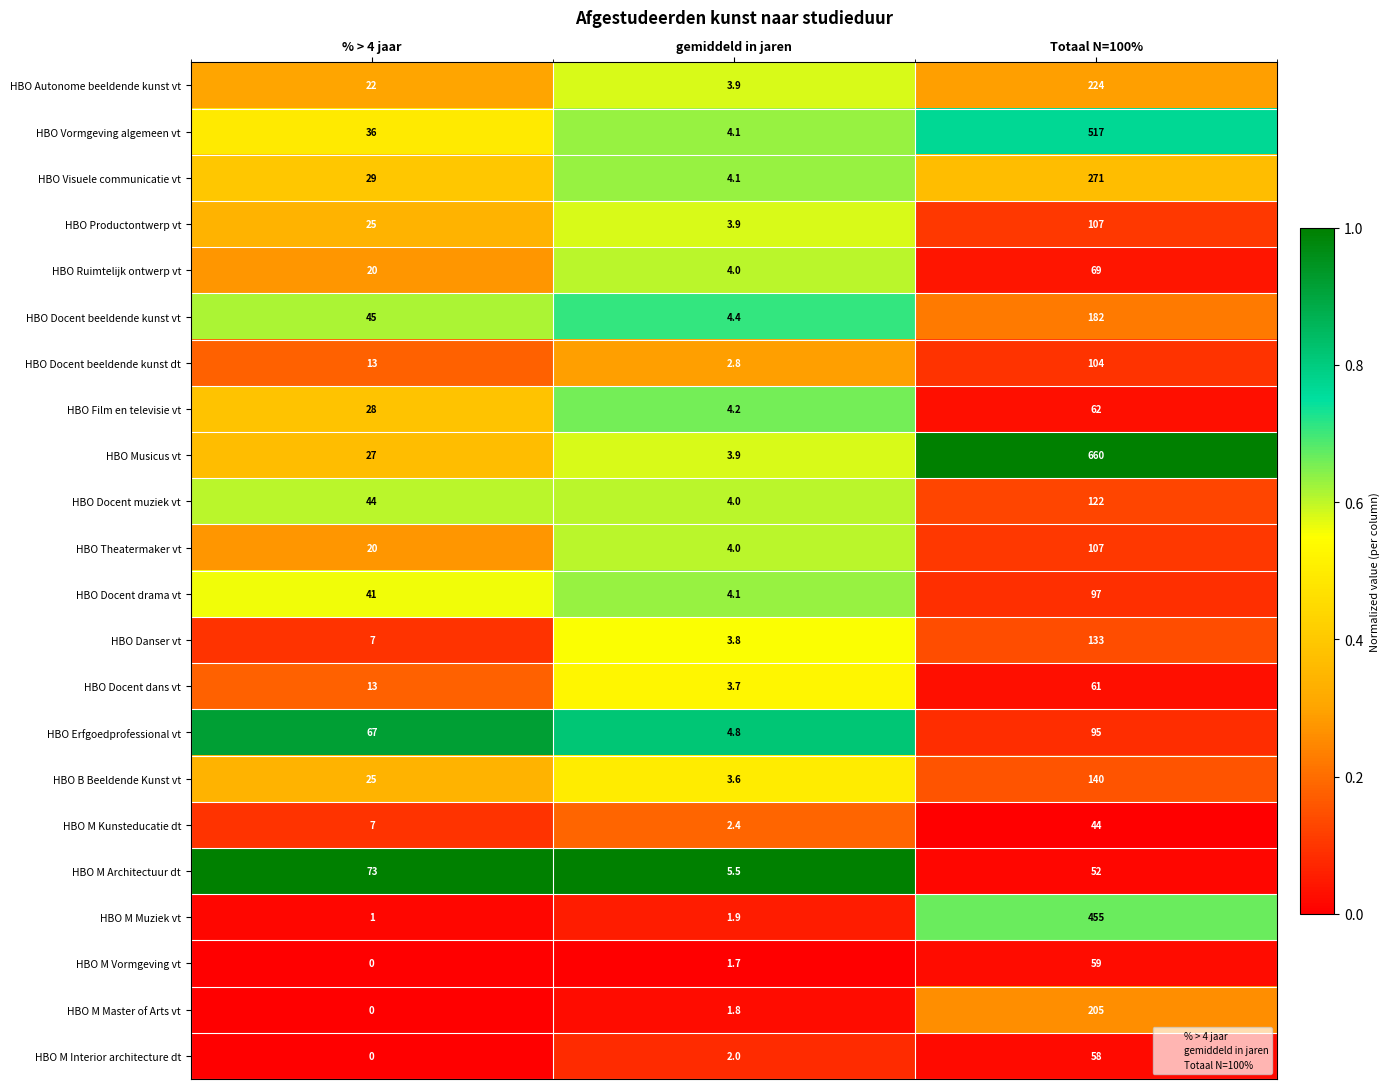

At how many categories does at least one series exceed 0?

3